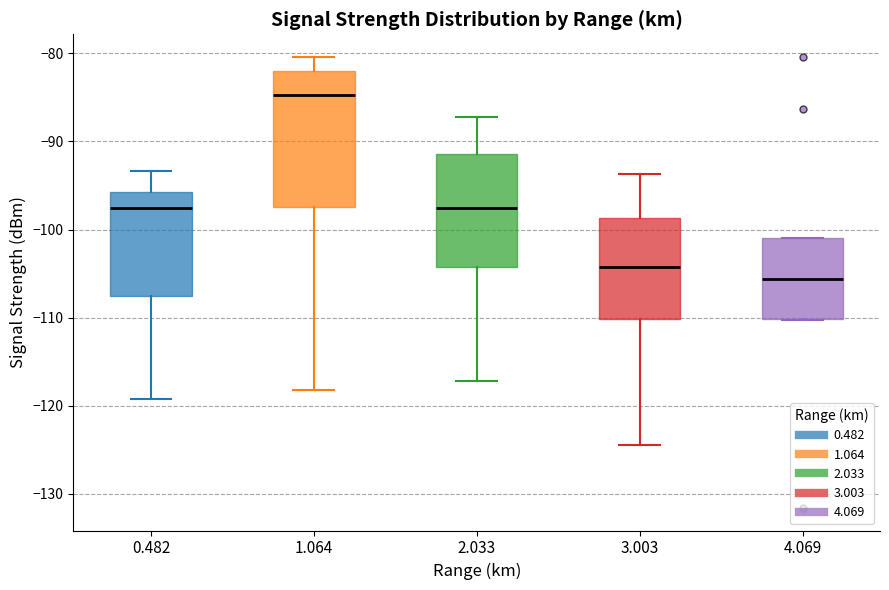

Which box has the lowest median line?

4.069